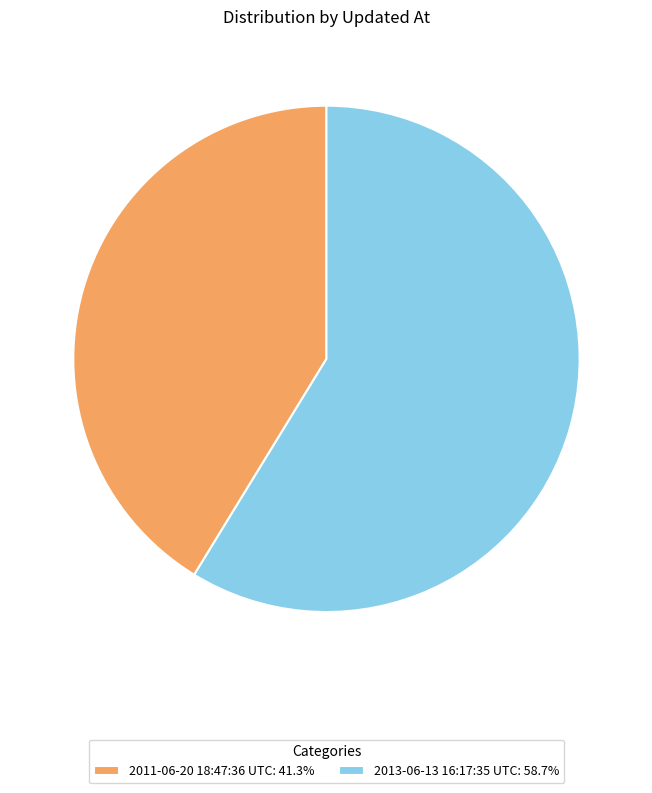

Do 2013-06-13 16:17:35 UTC: 58.7% and 2011-06-20 18:47:36 UTC: 41.3% together represent more than half of the pie?

Yes